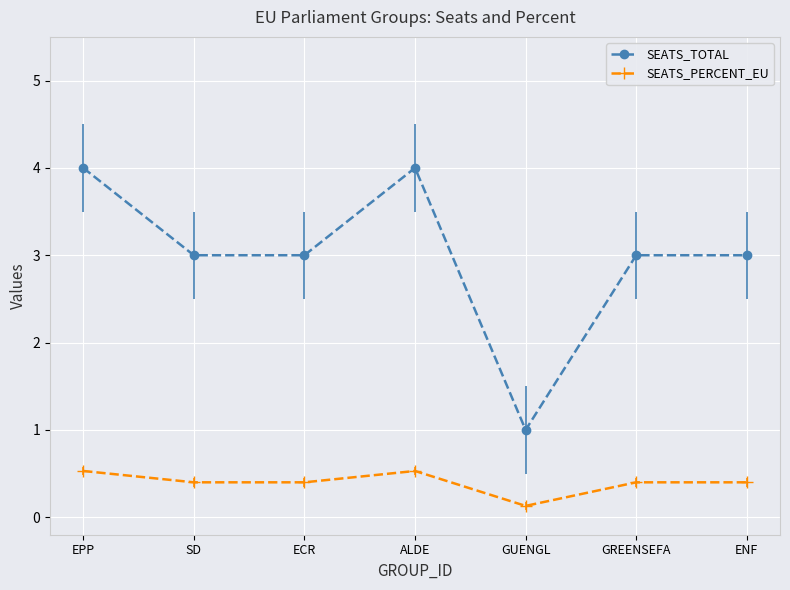

What is the approximate value of SEATS_PERCENT_EU at SD?

0.4